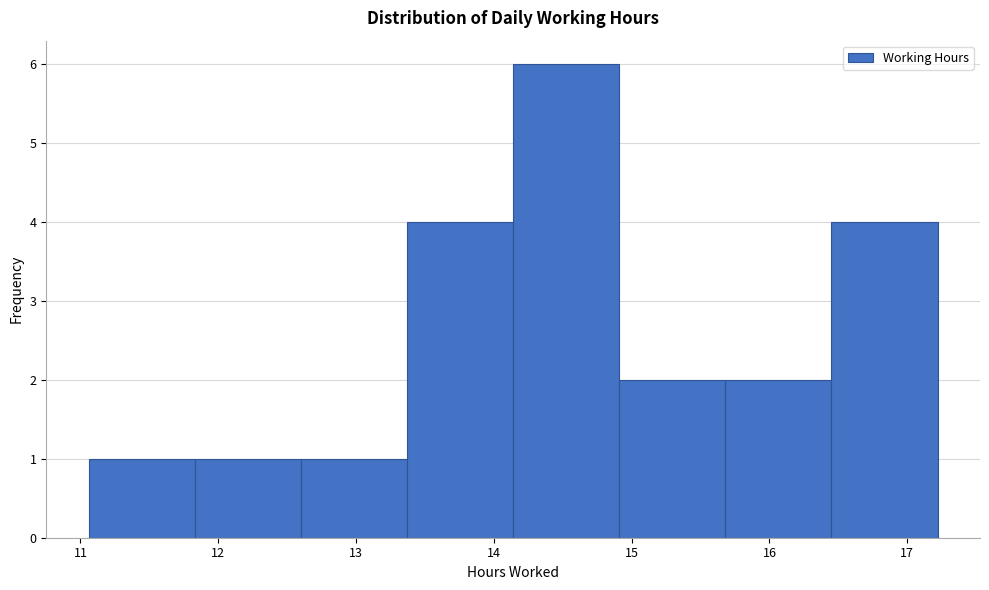

Reading left to right, list every bar in this chart as the range it spans on the x-axis followed by its height. Neither the bar edges nor the heights are printed on the chart, so give them approximately, as read against the axes.

11.06 to 11.83: 1
11.83 to 12.60: 1
12.60 to 13.37: 1
13.37 to 14.14: 4
14.14 to 14.91: 6
14.91 to 15.68: 2
15.68 to 16.45: 2
16.45 to 17.22: 4